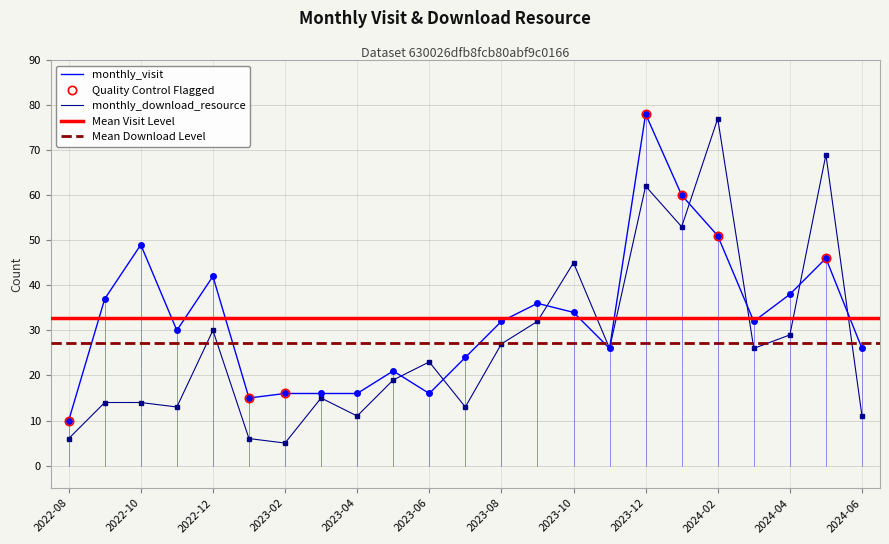

Reading right to left, what are all the values shown in this chart?

monthly_visit: 26	46	38	32	51	60	78	26	34	36	32	24	16	21	16	16	16	15	42	30	49	37	10
monthly_download_resource: 11	69	29	26	77	53	62	26	45	32	27	13	23	19	11	15	5	6	30	13	14	14	6